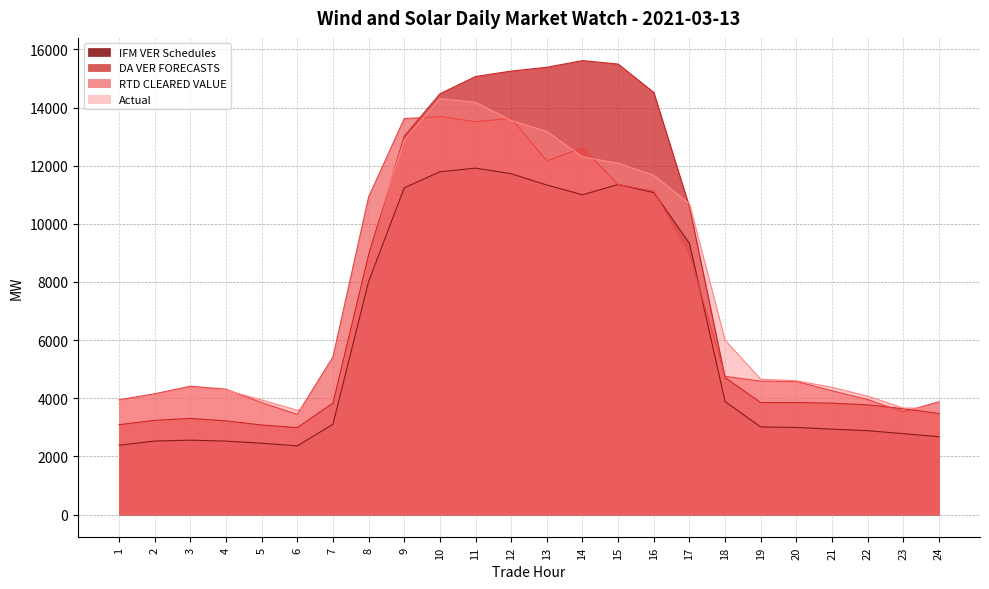

At which category does Actual reach its first local peak?

3